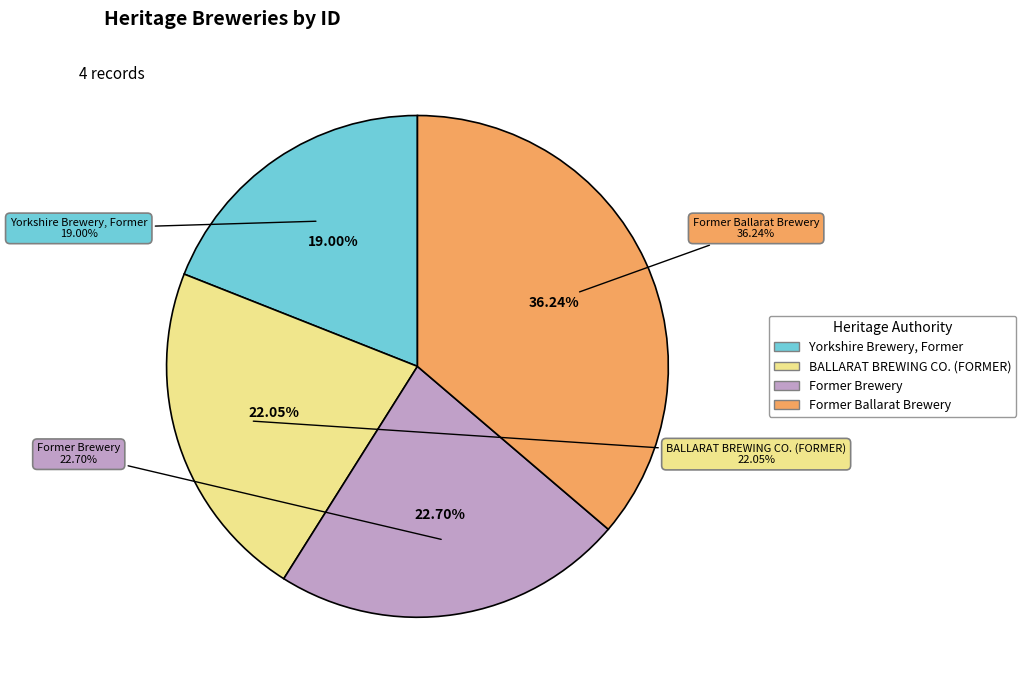

Is it true that Former Ballarat Brewery is 28% of the pie?

False